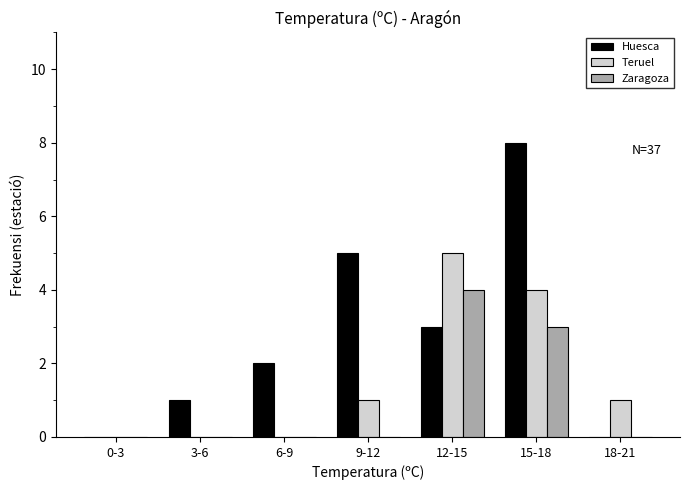

Reading left to right, extract all data points from this chart.

Huesca: 0-3=0	3-6=1	6-9=2	9-12=5	12-15=3	15-18=8	18-21=0
Teruel: 0-3=0	3-6=0	6-9=0	9-12=1	12-15=5	15-18=4	18-21=1
Zaragoza: 0-3=0	3-6=0	6-9=0	9-12=0	12-15=4	15-18=3	18-21=0